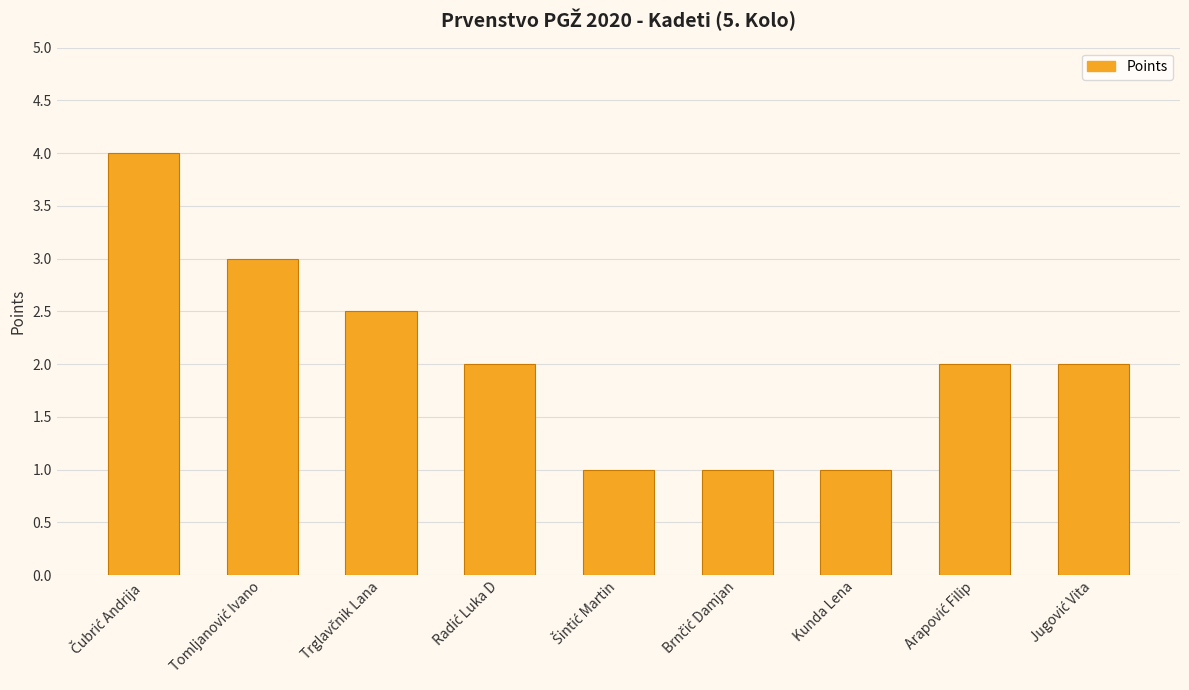

What is the average value?

2.1